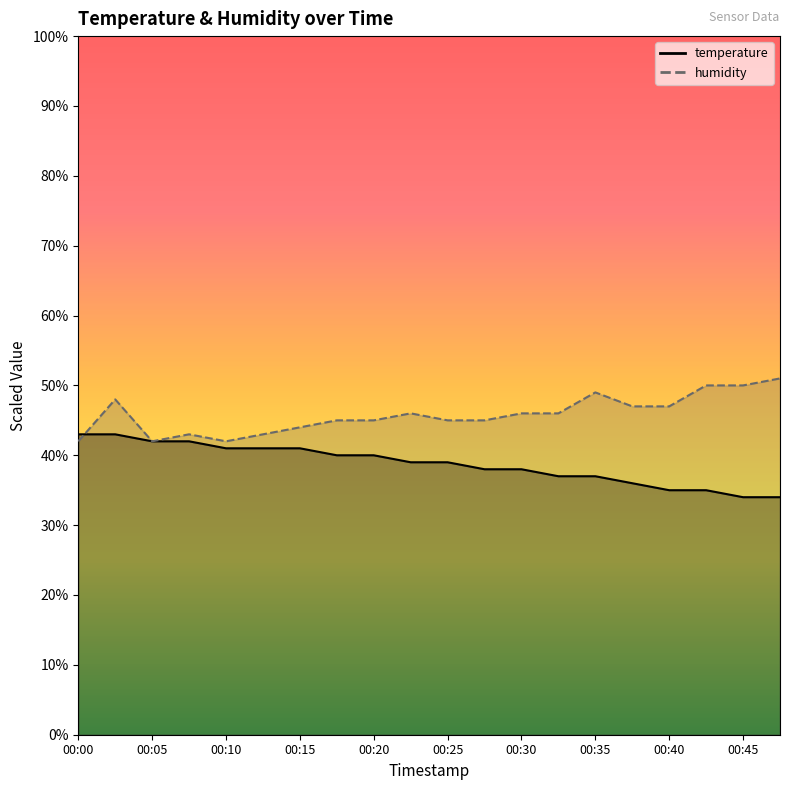

Reading left to right, extract all data points from this chart.

temperature: 43.0	43.0	42.0	42.0	41.0	41.0	41.0	40.0	40.0	39.0	39.0	38.0	38.0	37.0	37.0	36.0	35.0	35.0	34.0	34.0
humidity: 42.0	48.0	42.0	43.0	42.0	43.0	44.0	45.0	45.0	46.0	45.0	45.0	46.0	46.0	49.0	47.0	47.0	50.0	50.0	51.0